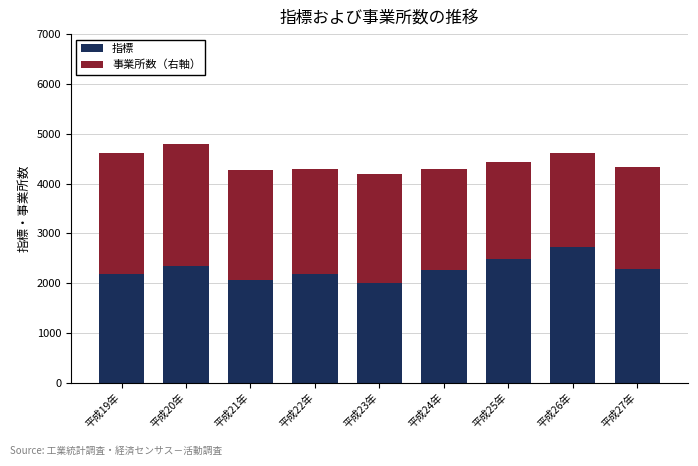

Are the bars horizontal?

No